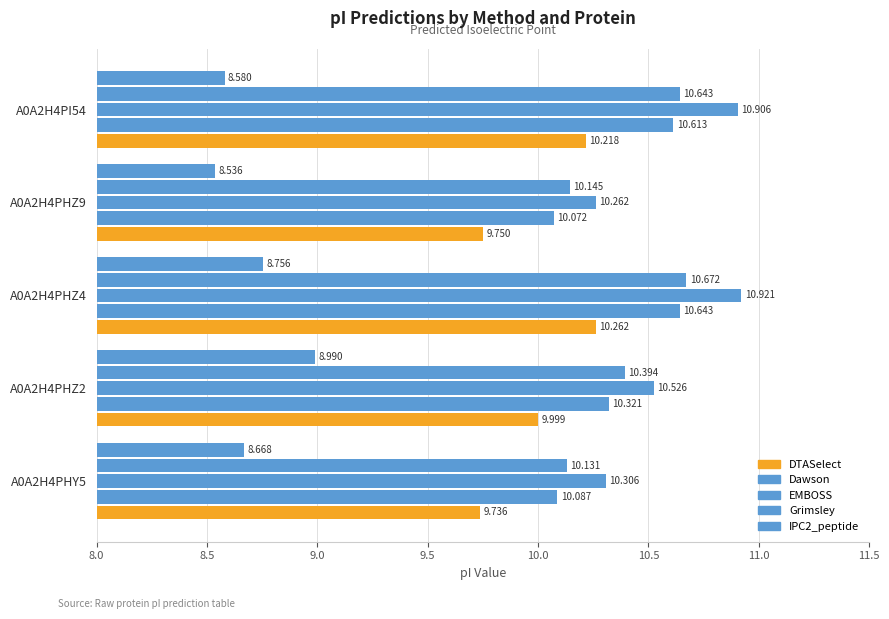

List the series in order of their peak value, highest first.

EMBOSS, Grimsley, Dawson, DTASelect, IPC2_peptide